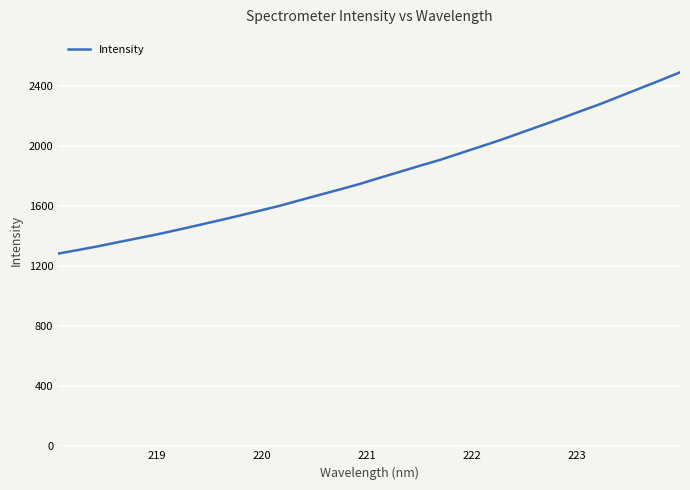

What is the maximum value shown in the chart?

2491.5